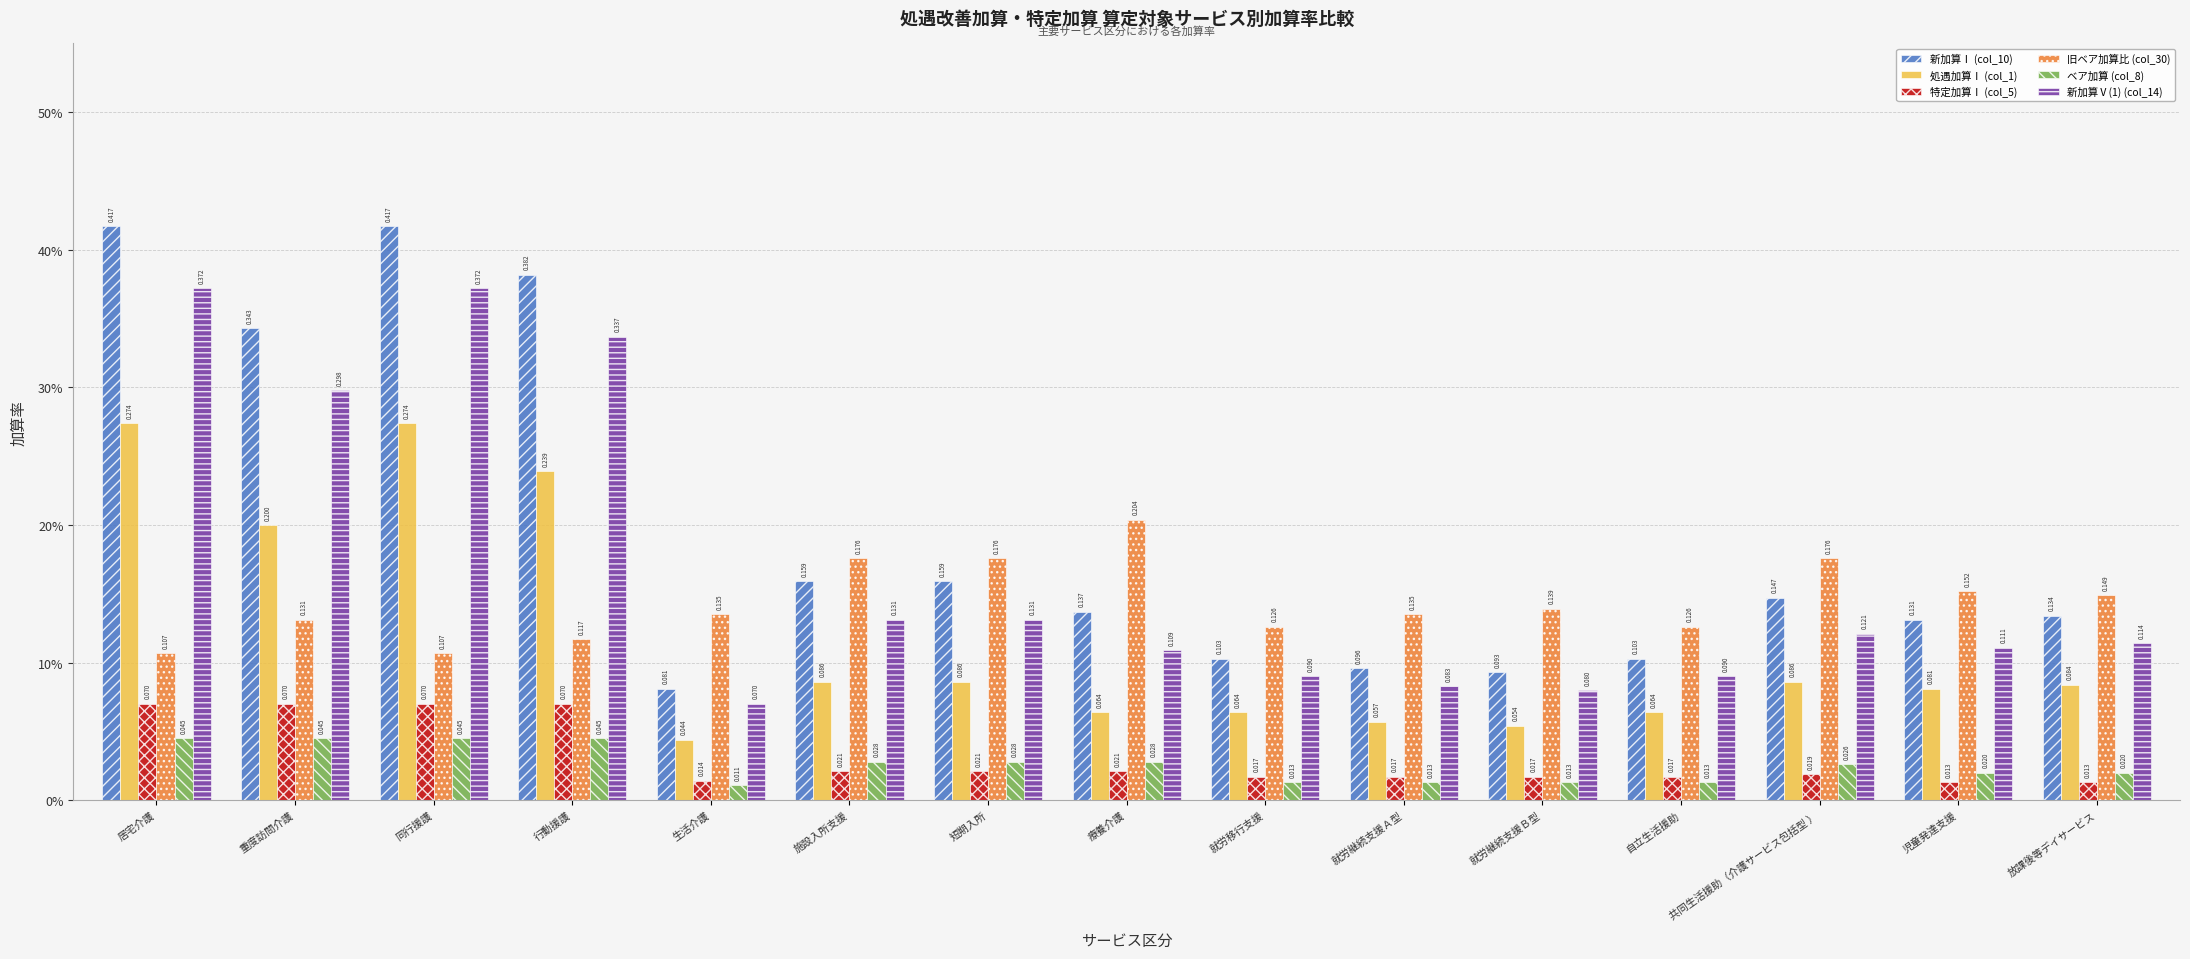

What is the label of the 10th bar from the left?

就労継続支援Ａ型